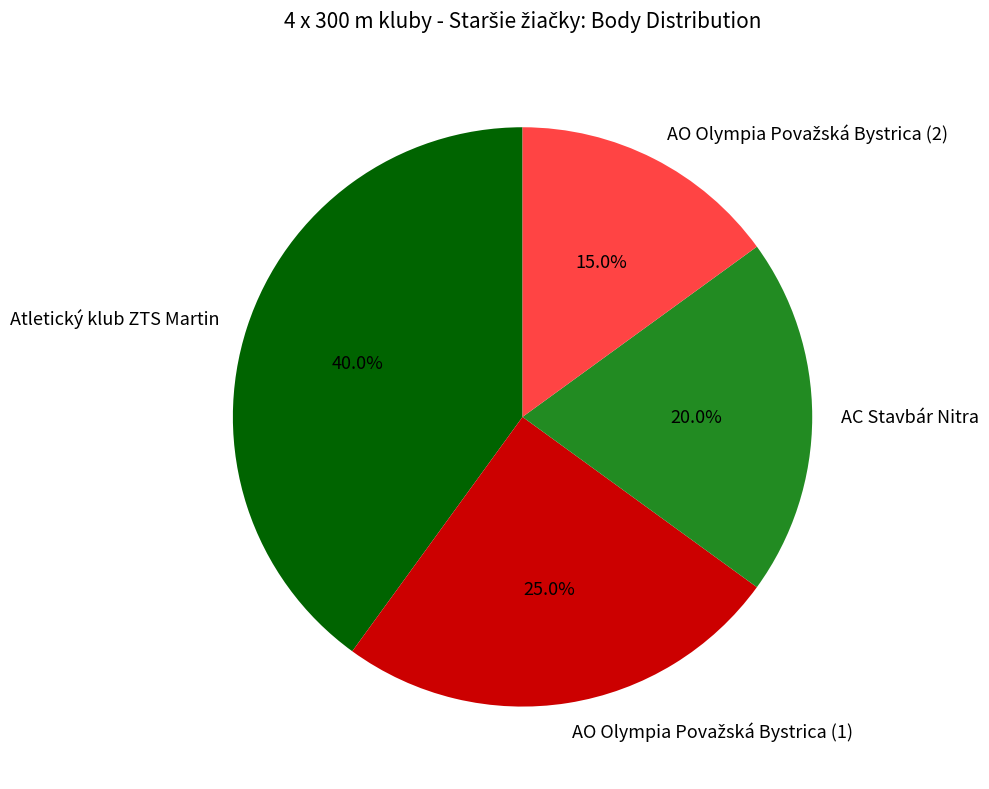

Which slice is the largest?

Atletický klub ZTS Martin